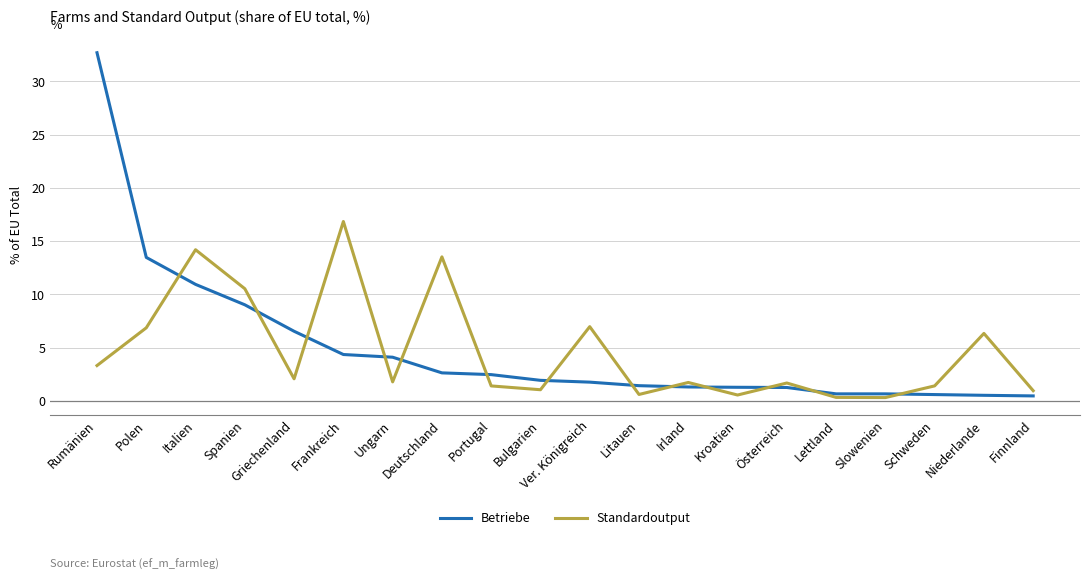

What position from the left is Italien?

3